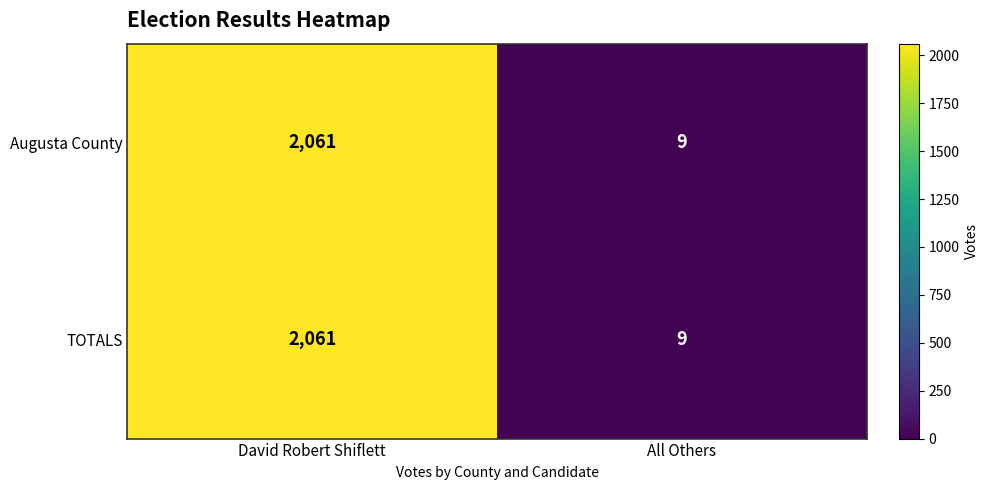

Rank the categories by Augusta County value from lowest to highest.

All Others, David Robert Shiflett